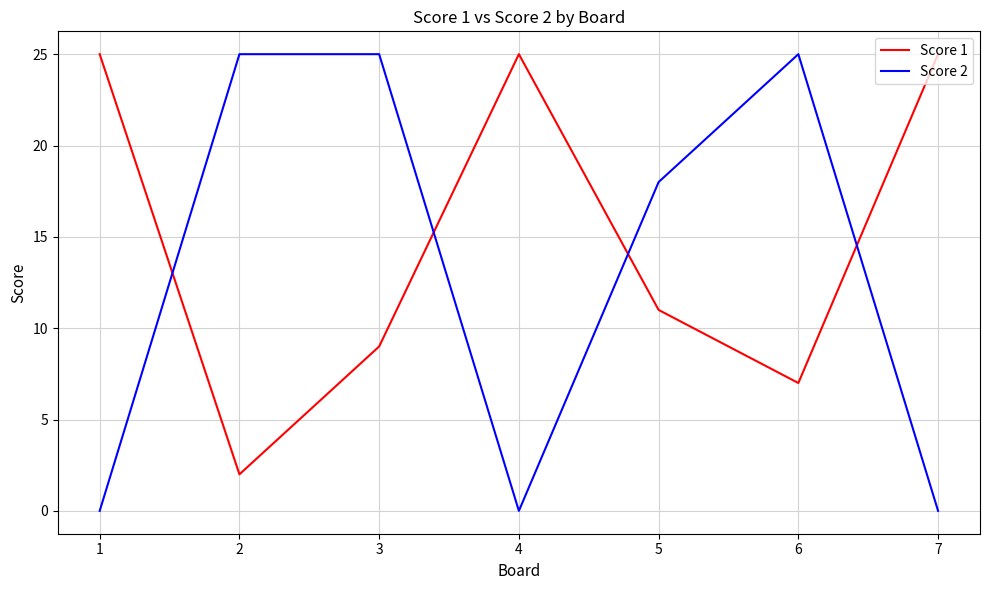

At which category does Score 1 reach its first local peak?

4